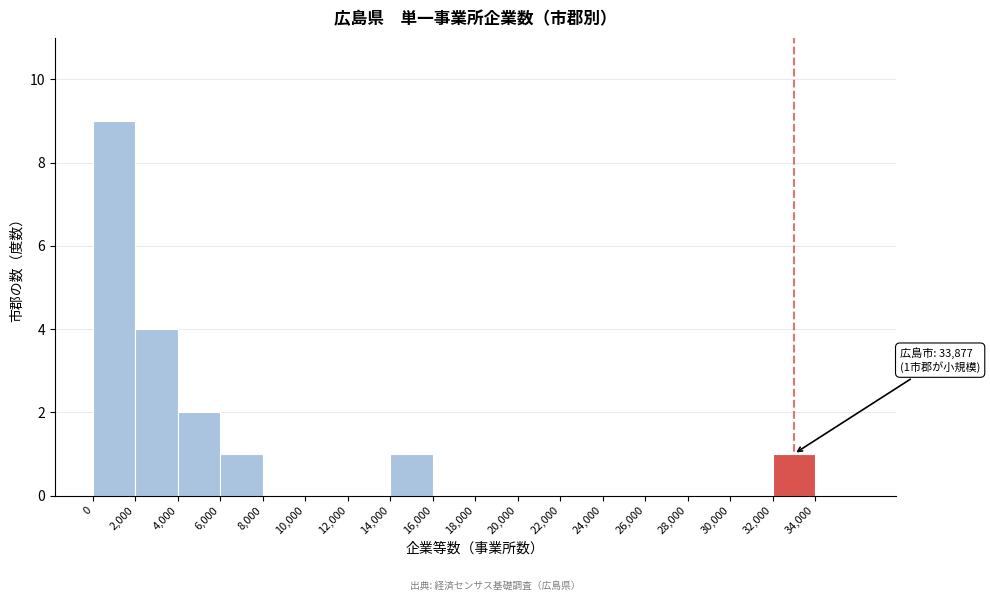

Which range on the x-axis has the tallest bar?

0 to 2000